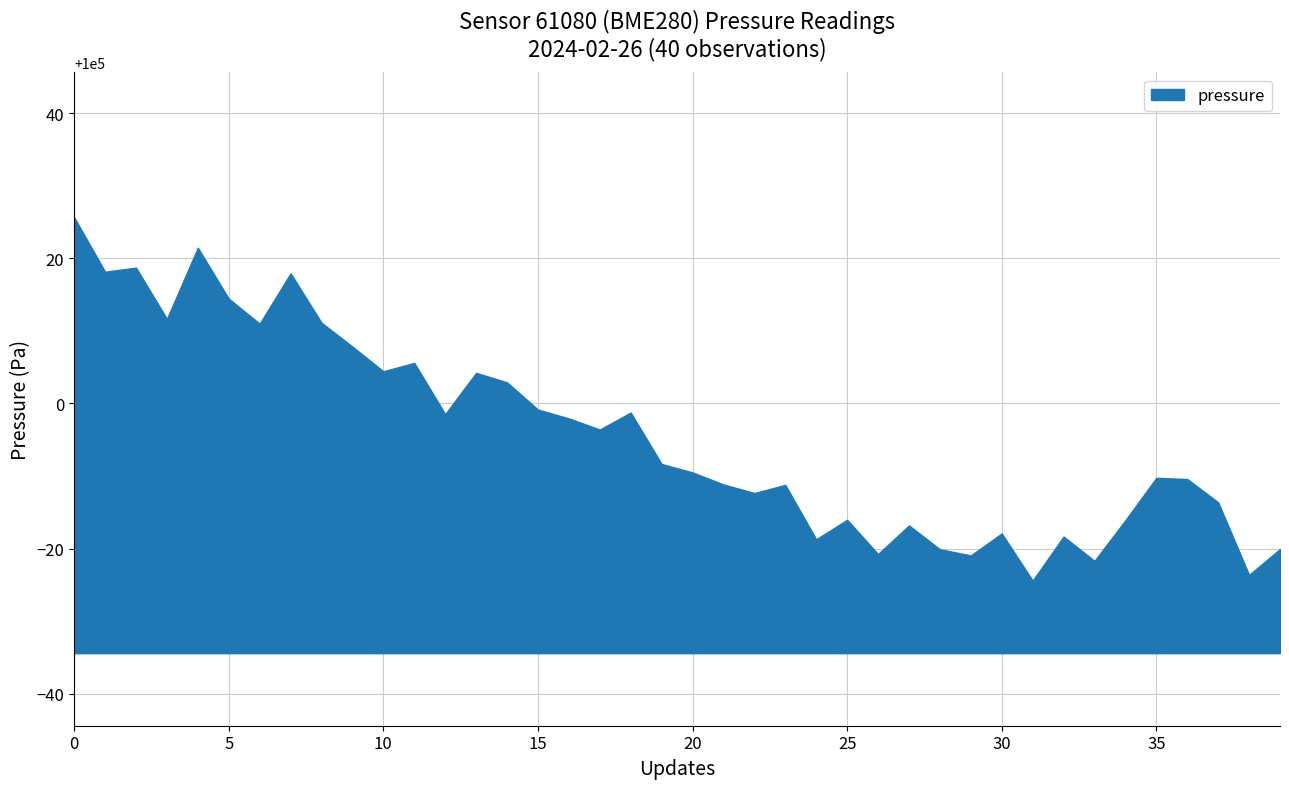

What is the greatest value displayed?

100025.7